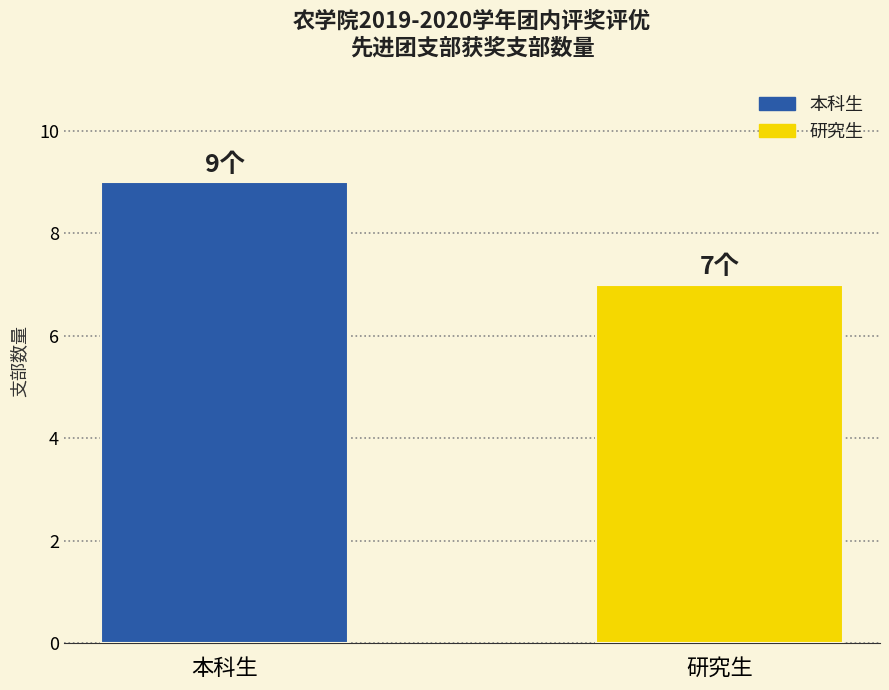

Which label corresponds to the largest value in the chart?

本科生